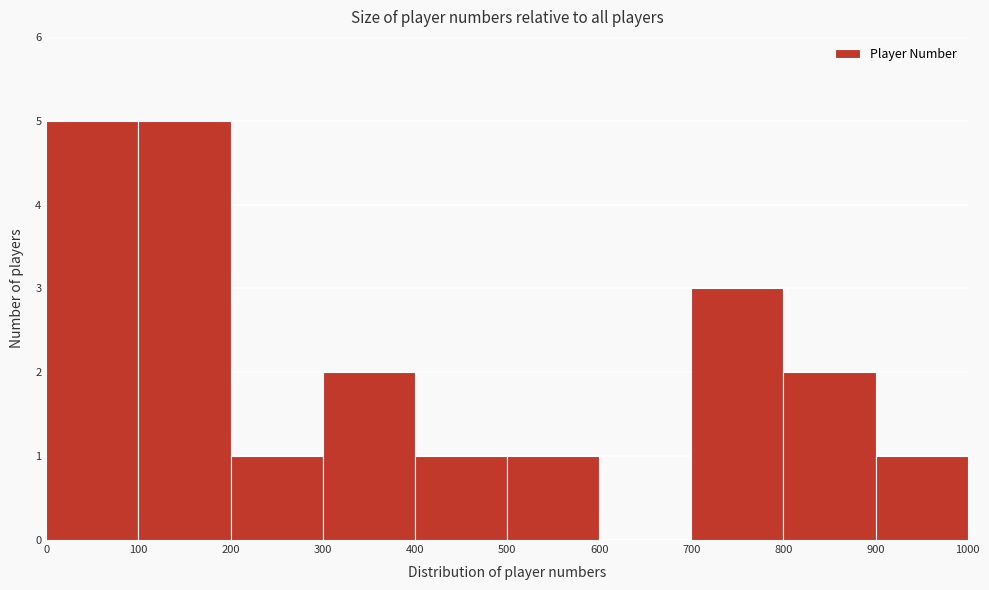

Reading left to right, transcribe this chart: for each bar, give the range it covers on the x-axis and its height. The values are not printed on the chart, so give them approximately, as read against the axis.

0 to 100: 5
100 to 200: 5
200 to 300: 1
300 to 400: 2
400 to 500: 1
500 to 600: 1
600 to 700: 0
700 to 800: 3
800 to 900: 2
900 to 1000: 1